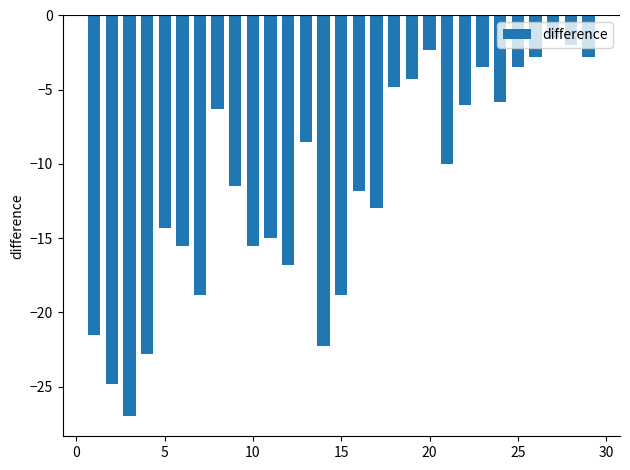

Reading left to right, what are all the values shown in this chart?

-21.5	-24.8	-27.0	-22.8	-14.3	-15.5	-18.8	-6.3	-11.5	-15.5	-15.0	-16.8	-8.5	-22.3	-18.8	-11.8	-13.0	-4.8	-4.3	-2.3	-10.0	-6.0	-3.5	-5.8	-3.5	-2.8	-1.5	-2.0	-2.8